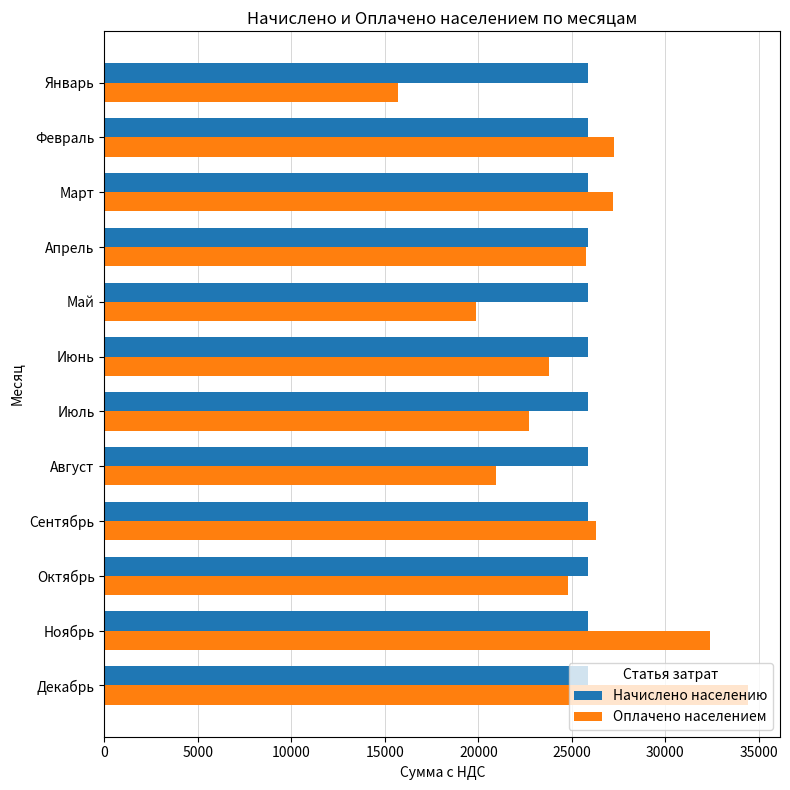

Which series has the largest total across all categories?

Начислено населению